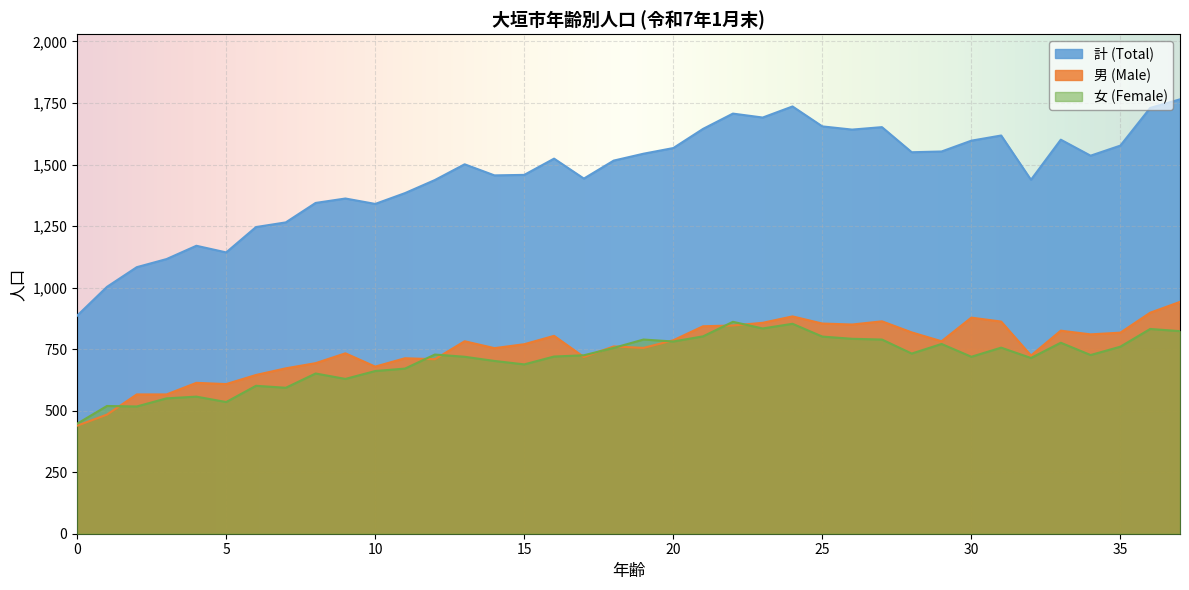

Is the value of Female at 22 greater than the value of Male at 31?

No